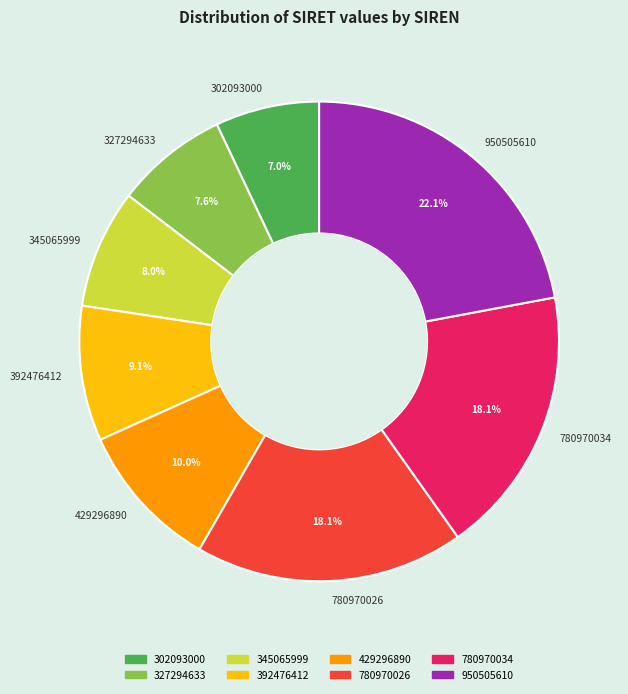

Does 345065999 account for over 50% of the chart?

No